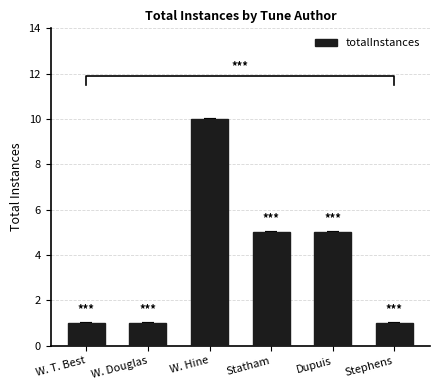

What is the difference between the maximum and second lowest values?

9